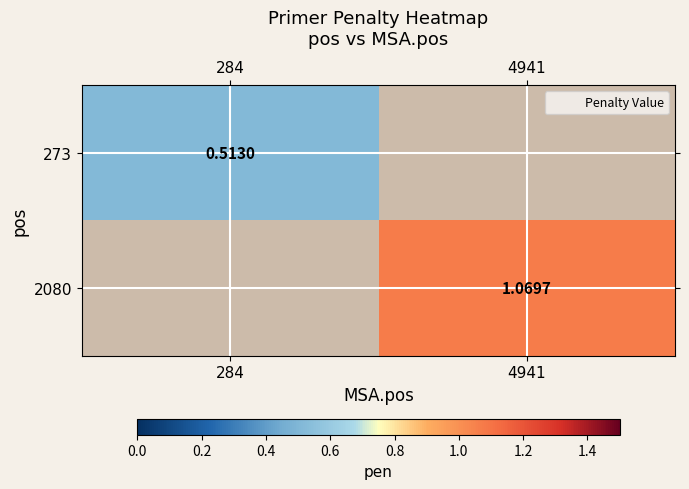

How many values in 273 are above zero?

1